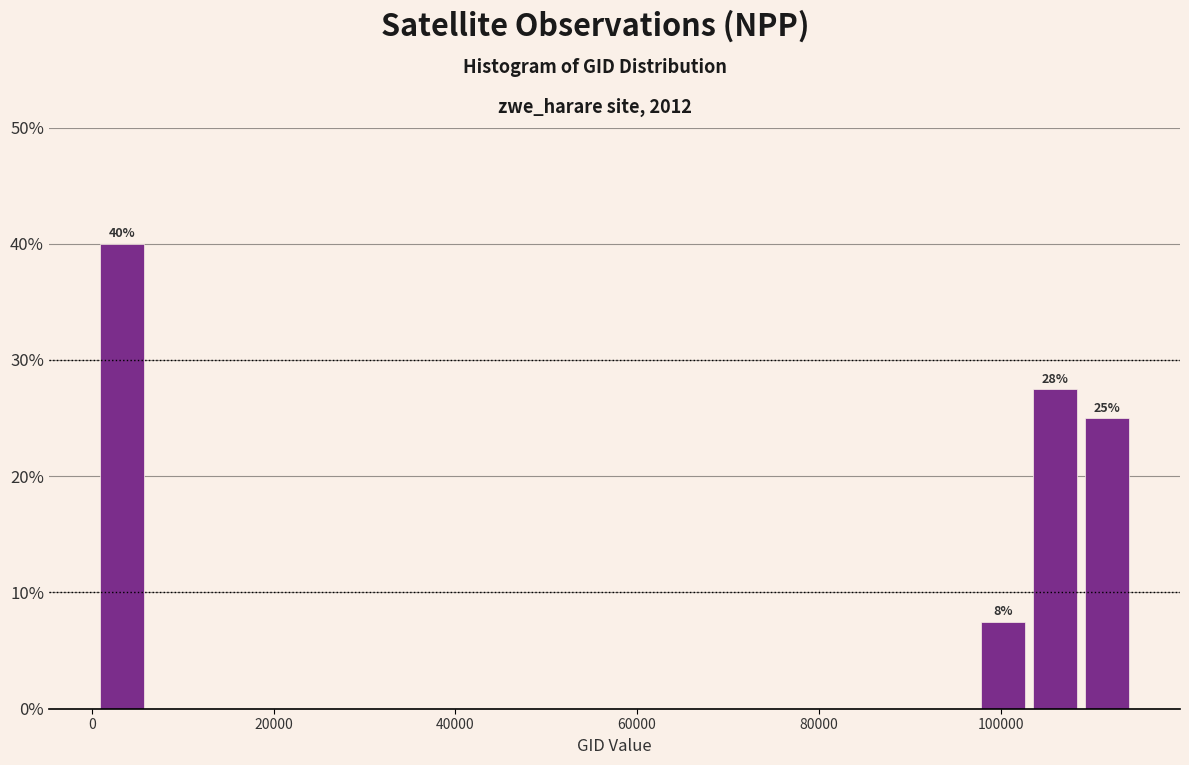

Read against the x-axis, roughly where is the centre of the tallest bar?

4000